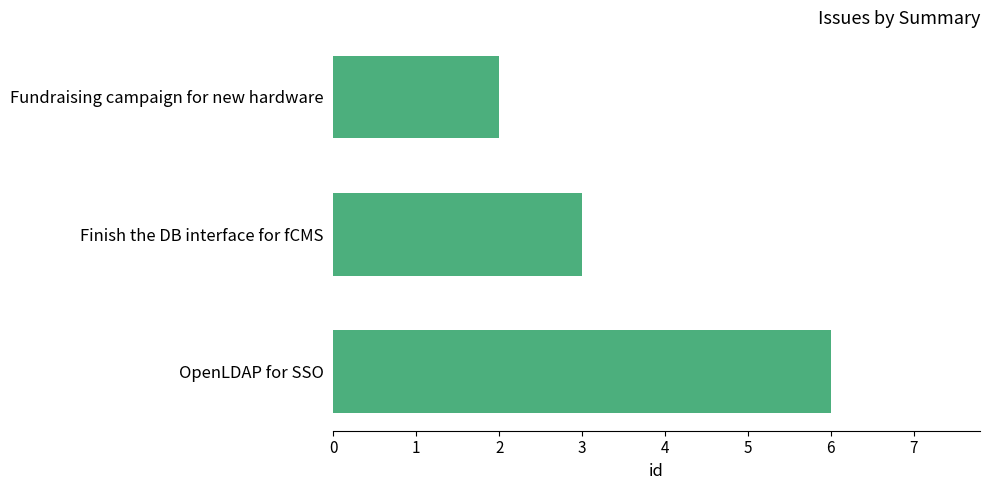

What is the smallest value displayed?

2